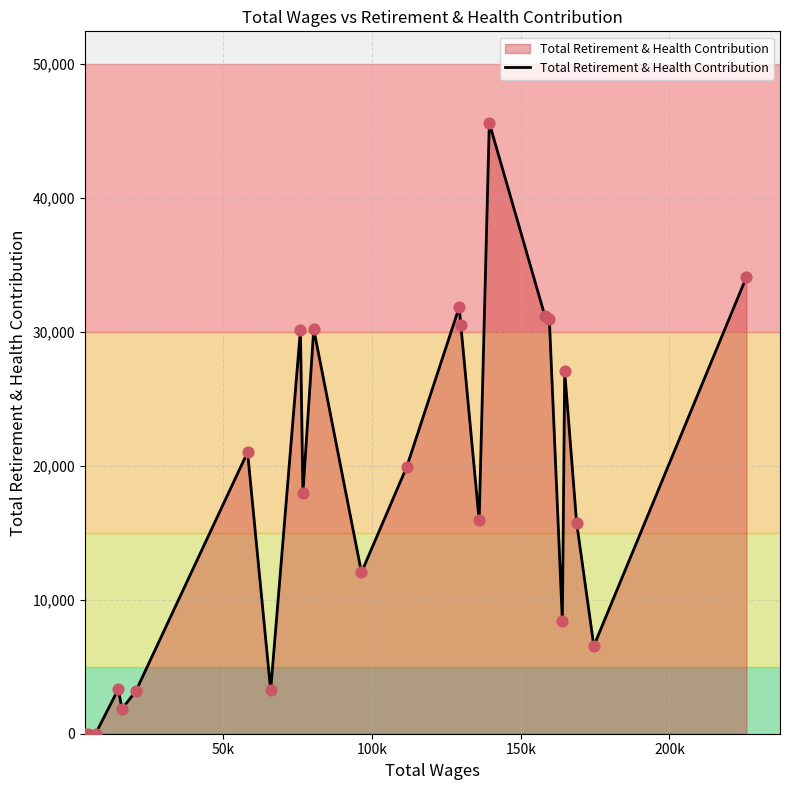

What is the difference between the maximum and minimum values?

45591